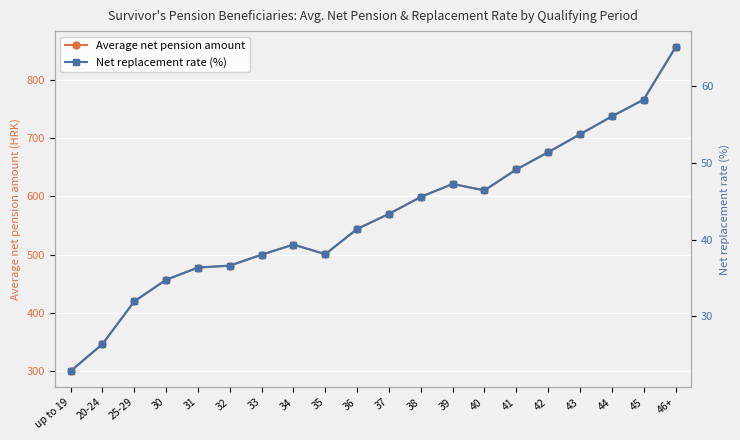

True or false: Average net pension amount has a value of 500.1 at 33.

True